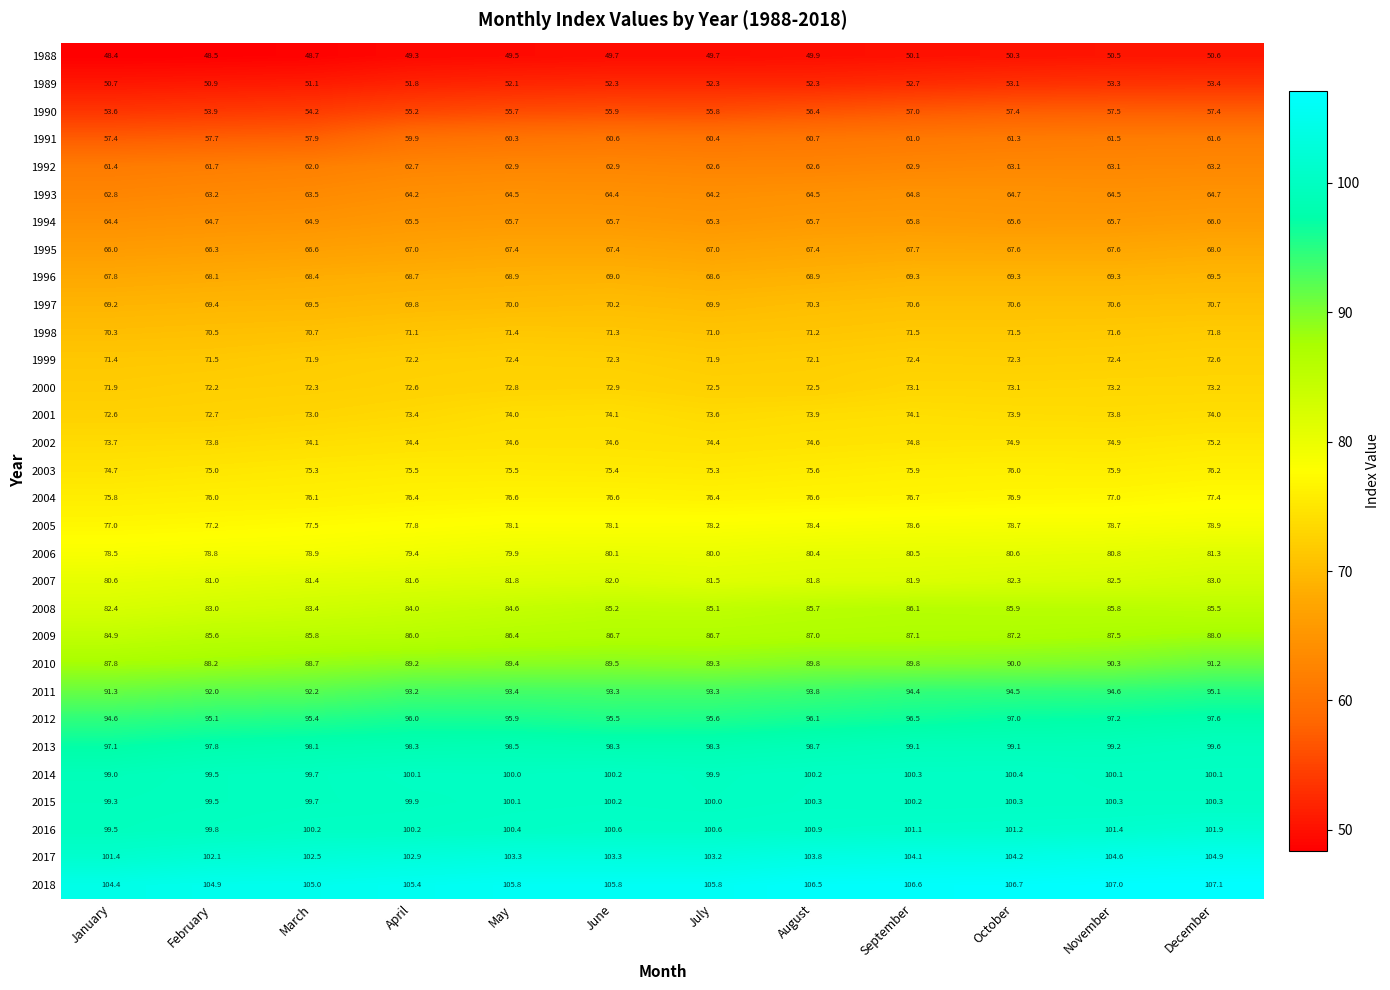

At how many categories does at least one series exceed 57?

12